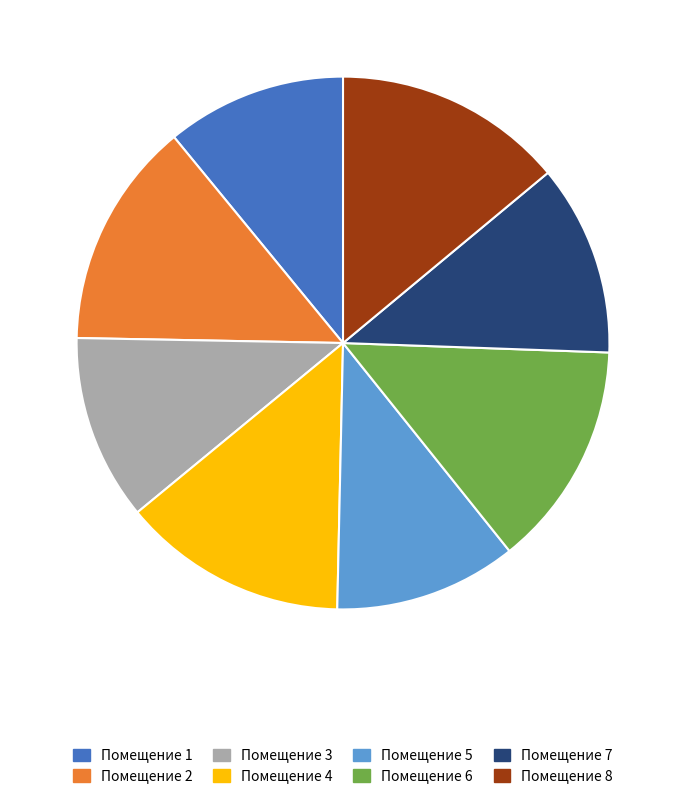

Is it true that Помещение 7 is 23% of the pie?

False